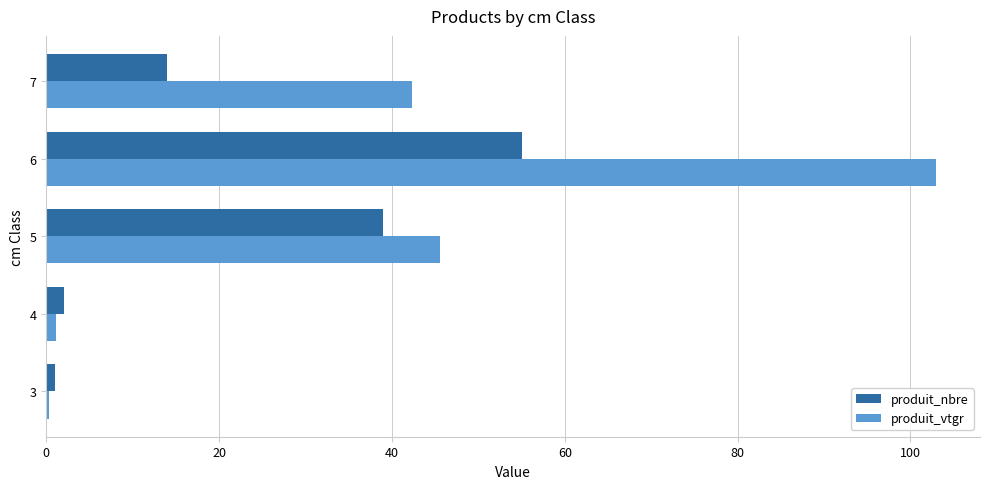

What is the sum of all produit_vtgr values?

192.2